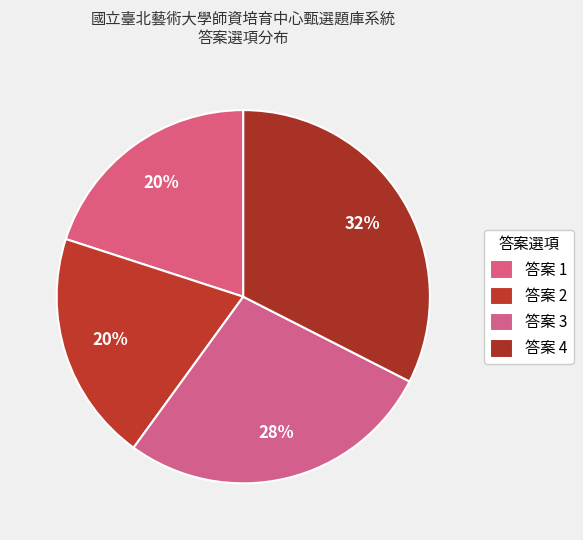

Which category has the biggest portion of the pie?

4